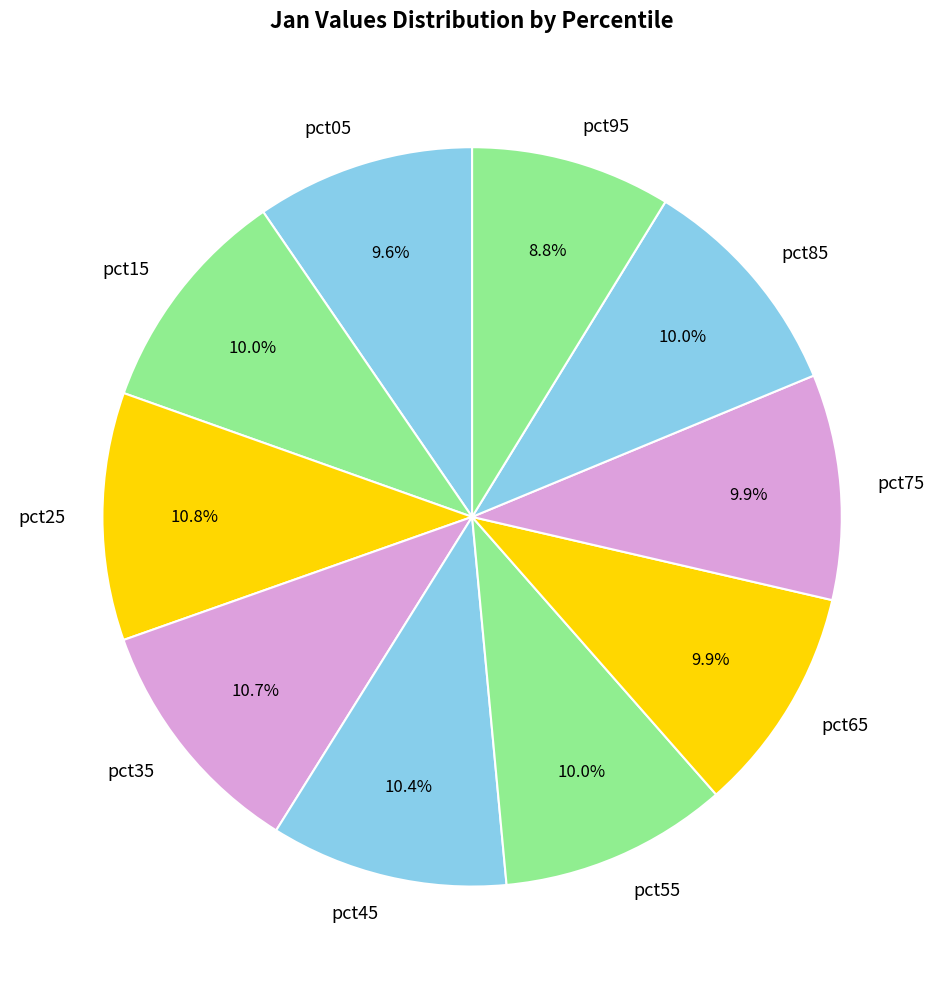

Is it true that pct15 is 10% of the pie?

True